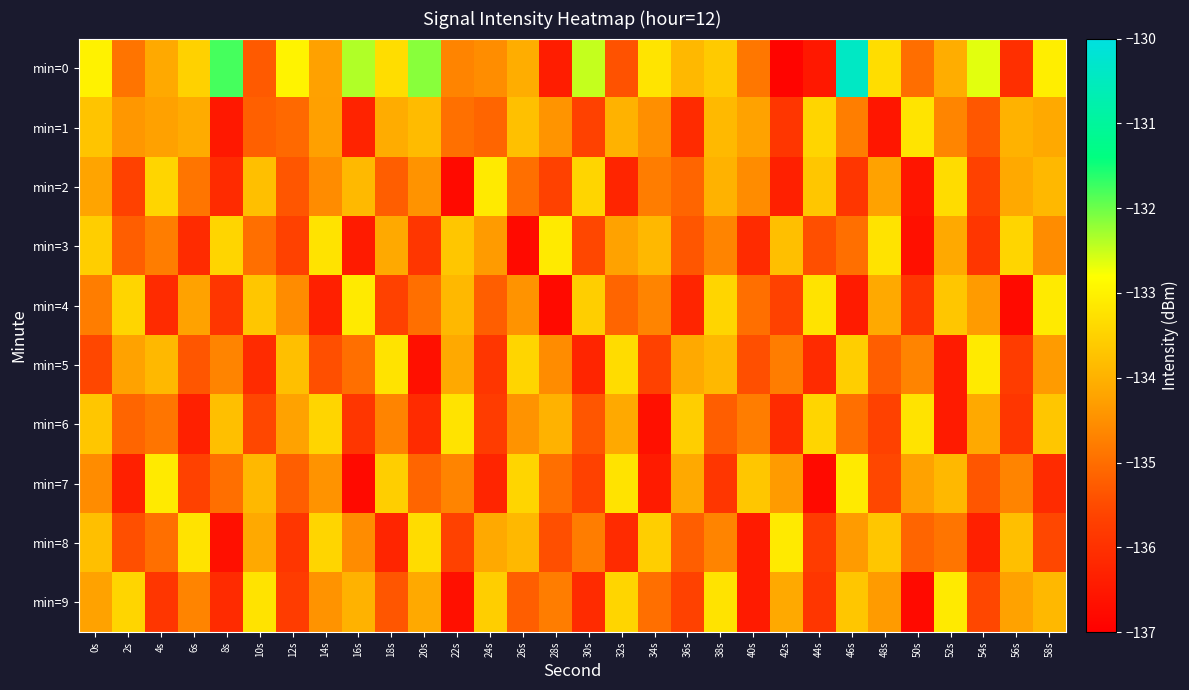

Which series has the largest range (max minus min)?

min=0